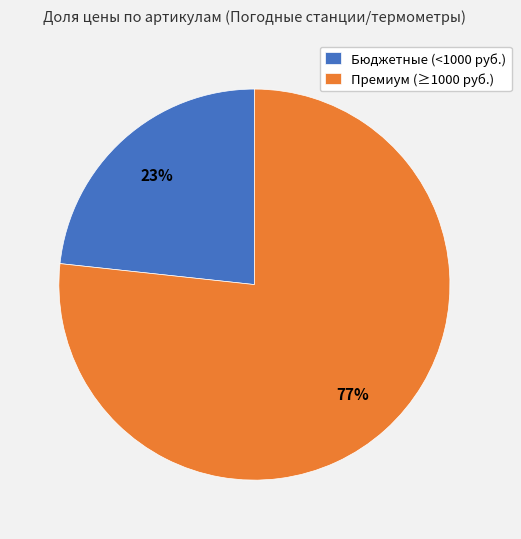

Is it true that Премиум (≥1000 руб.) is 77% of the pie?

True